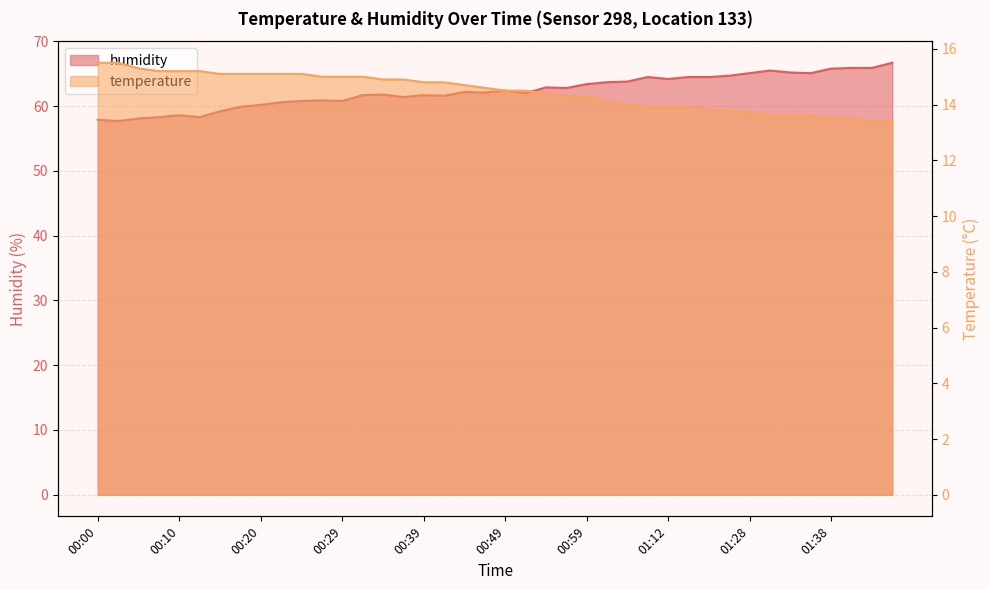

True or false: humidity and temperature cross at least once.

False